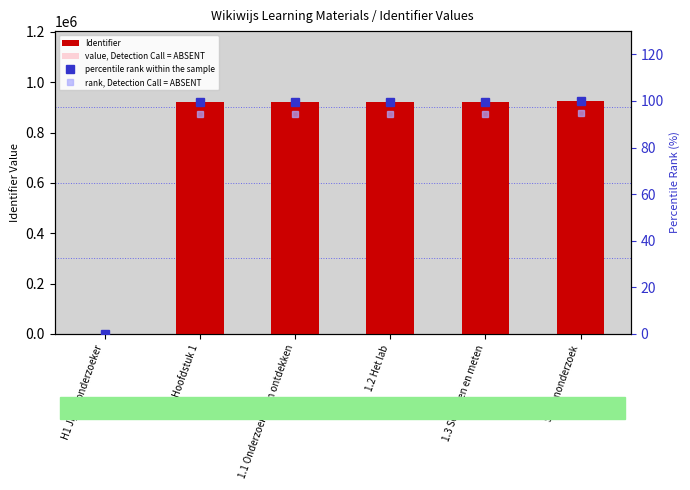

How many positive values does the Identifier series have?

5